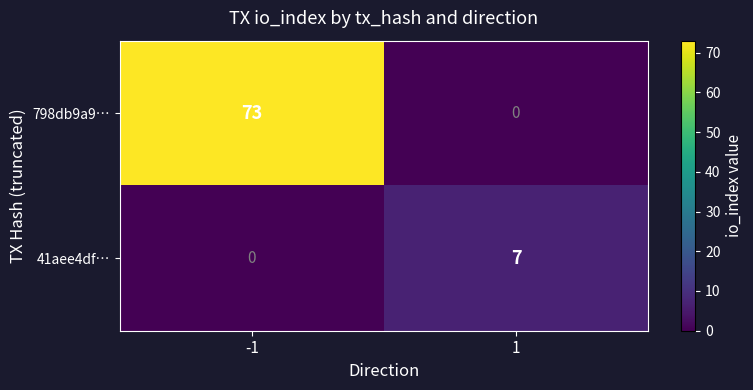

Reading left to right, extract all data points from this chart.

798db9a9…: -1=73	1=0
41aee4df…: -1=0	1=7